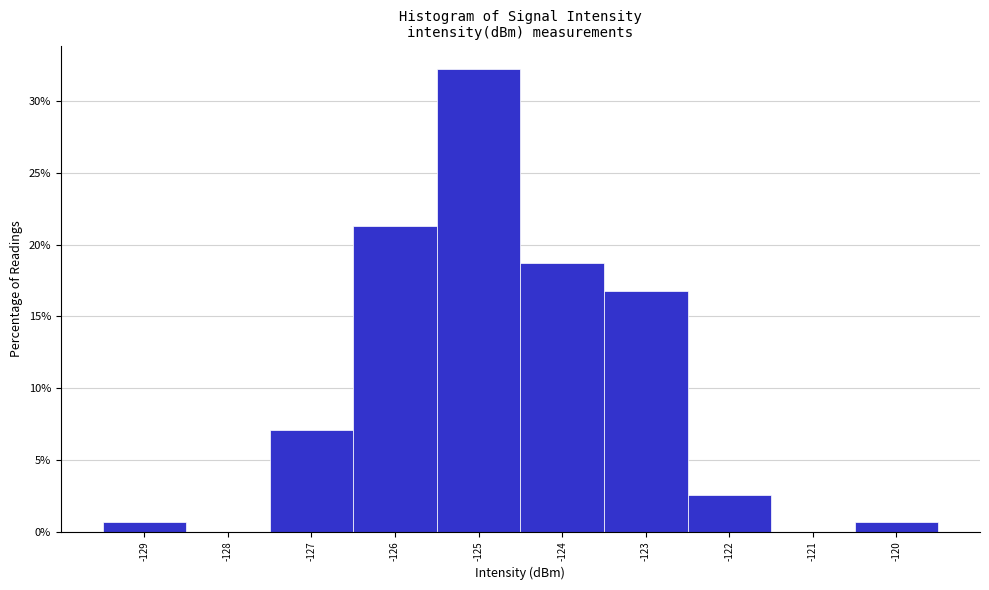

Reading left to right, extract all data points from this chart.

-129=0.6	-128=0.0	-127=7.1	-126=21.3	-125=32.3	-124=18.7	-123=16.8	-122=2.6	-121=0.0	-120=0.6